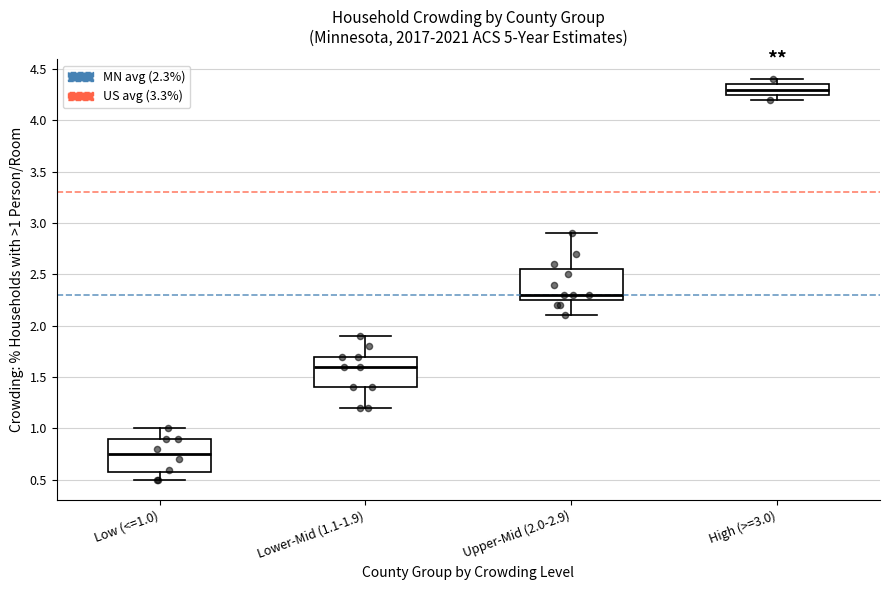

Reading left to right, transcribe this box plot: for each box, give where its median line is, the range the box spans, and where its two whiskers end, as read against the y-axis. The values are not printed on the chart, so give them approximately, as read against the axis.

Low (<=1.0): median 0.75, box 0.60 to 0.90, whiskers 0.50 to 1.00
Lower-Mid (1.1-1.9): median 1.60, box 1.40 to 1.70, whiskers 1.20 to 1.90
Upper-Mid (2.0-2.9): median 2.30, box 2.25 to 2.55, whiskers 2.10 to 2.90
High (>=3.0): median 4.30, box 4.25 to 4.35, whiskers 4.20 to 4.40